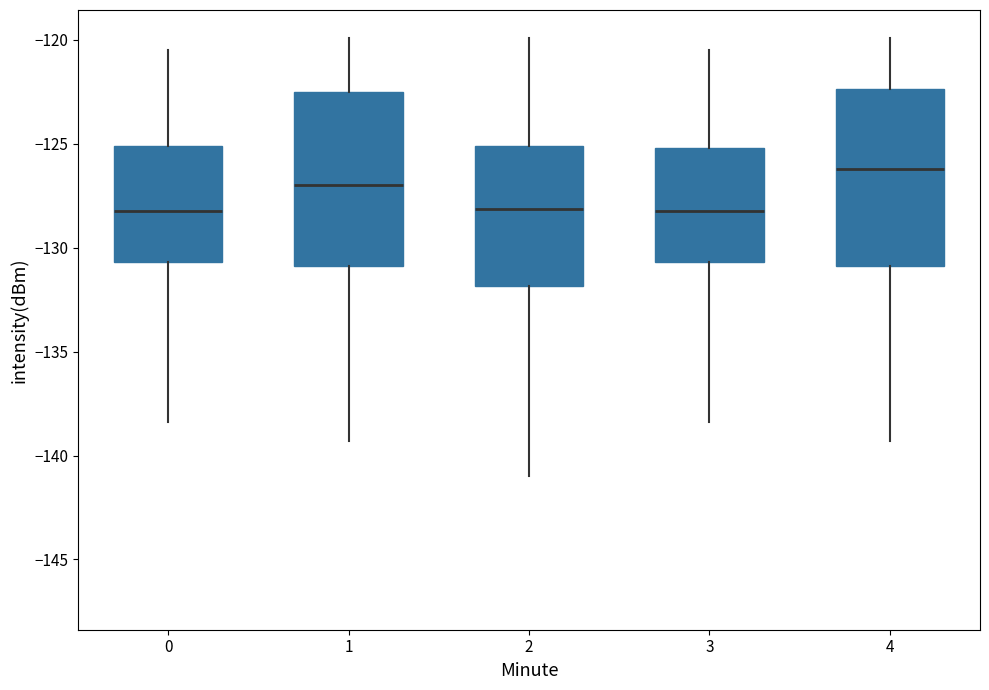

Where is the upper edge of the box at x = 1 on the y-axis? The values are not printed on the chart, so give them approximately, as read against the axis.

-122.5